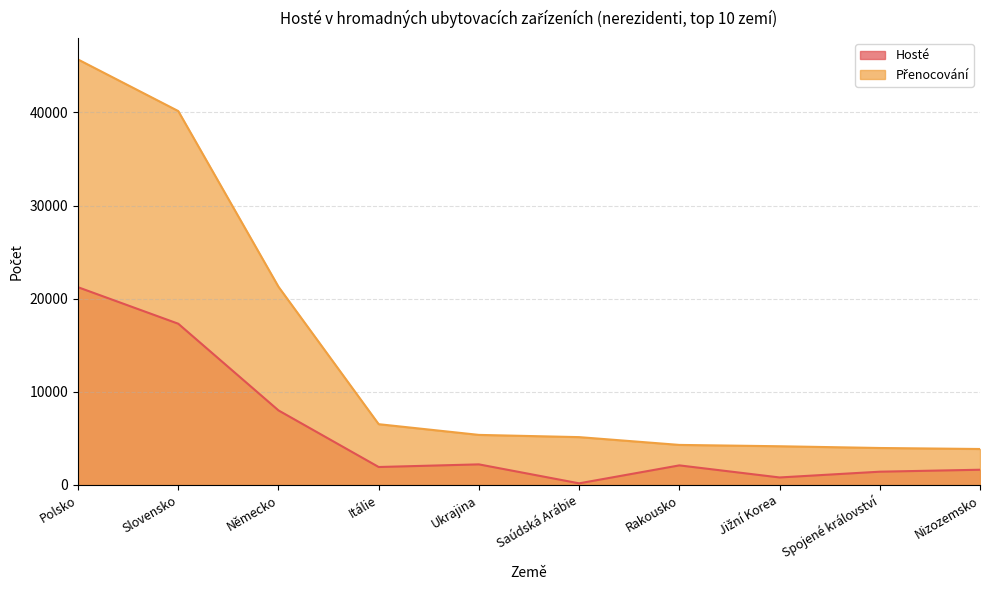

Between Rakousko and Jižní Korea, which series saw the biggest shift?

Hosté